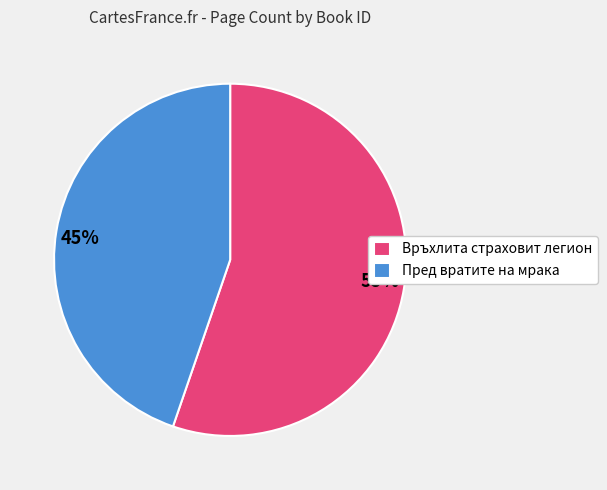

Count the number of slices in the pie.

2